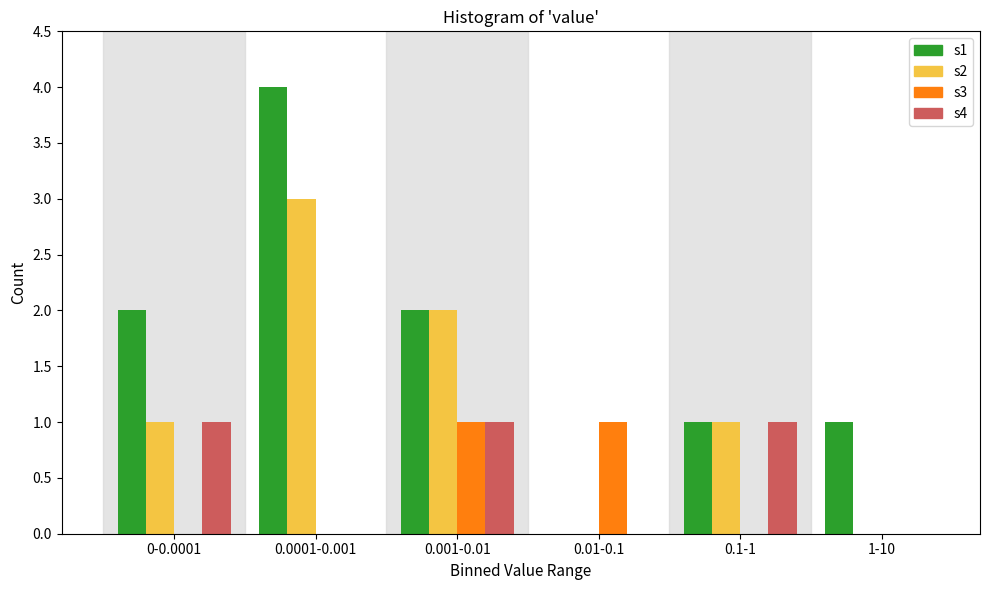

Reading right to left, what are all the values shown in this chart?

s1: 1-10=1	0.1-1=1	0.01-0.1=0	0.001-0.01=2	0.0001-0.001=4	0-0.0001=2
s2: 1-10=0	0.1-1=1	0.01-0.1=0	0.001-0.01=2	0.0001-0.001=3	0-0.0001=1
s3: 1-10=0	0.1-1=0	0.01-0.1=1	0.001-0.01=1	0.0001-0.001=0	0-0.0001=0
s4: 1-10=0	0.1-1=1	0.01-0.1=0	0.001-0.01=1	0.0001-0.001=0	0-0.0001=1